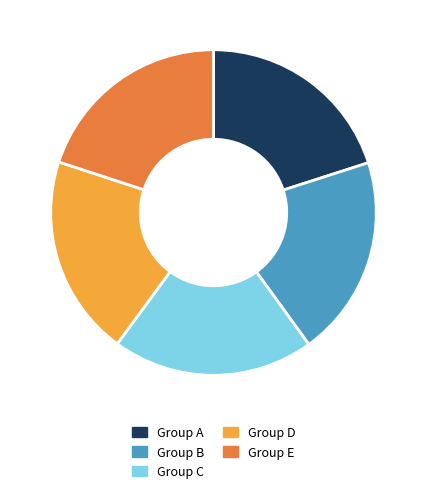

Does Group D represent more than half of the total?

No